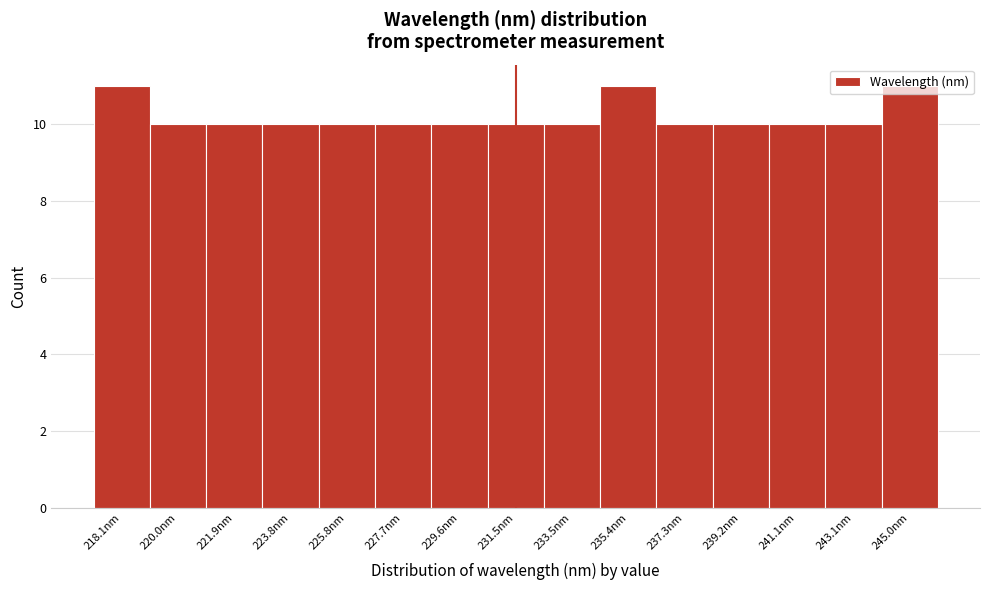

What is the maximum value shown in the chart?

11